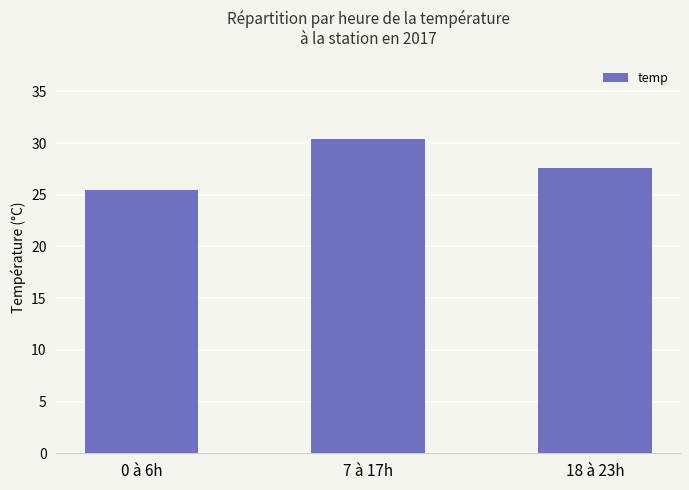

How many values exceed 27?

2